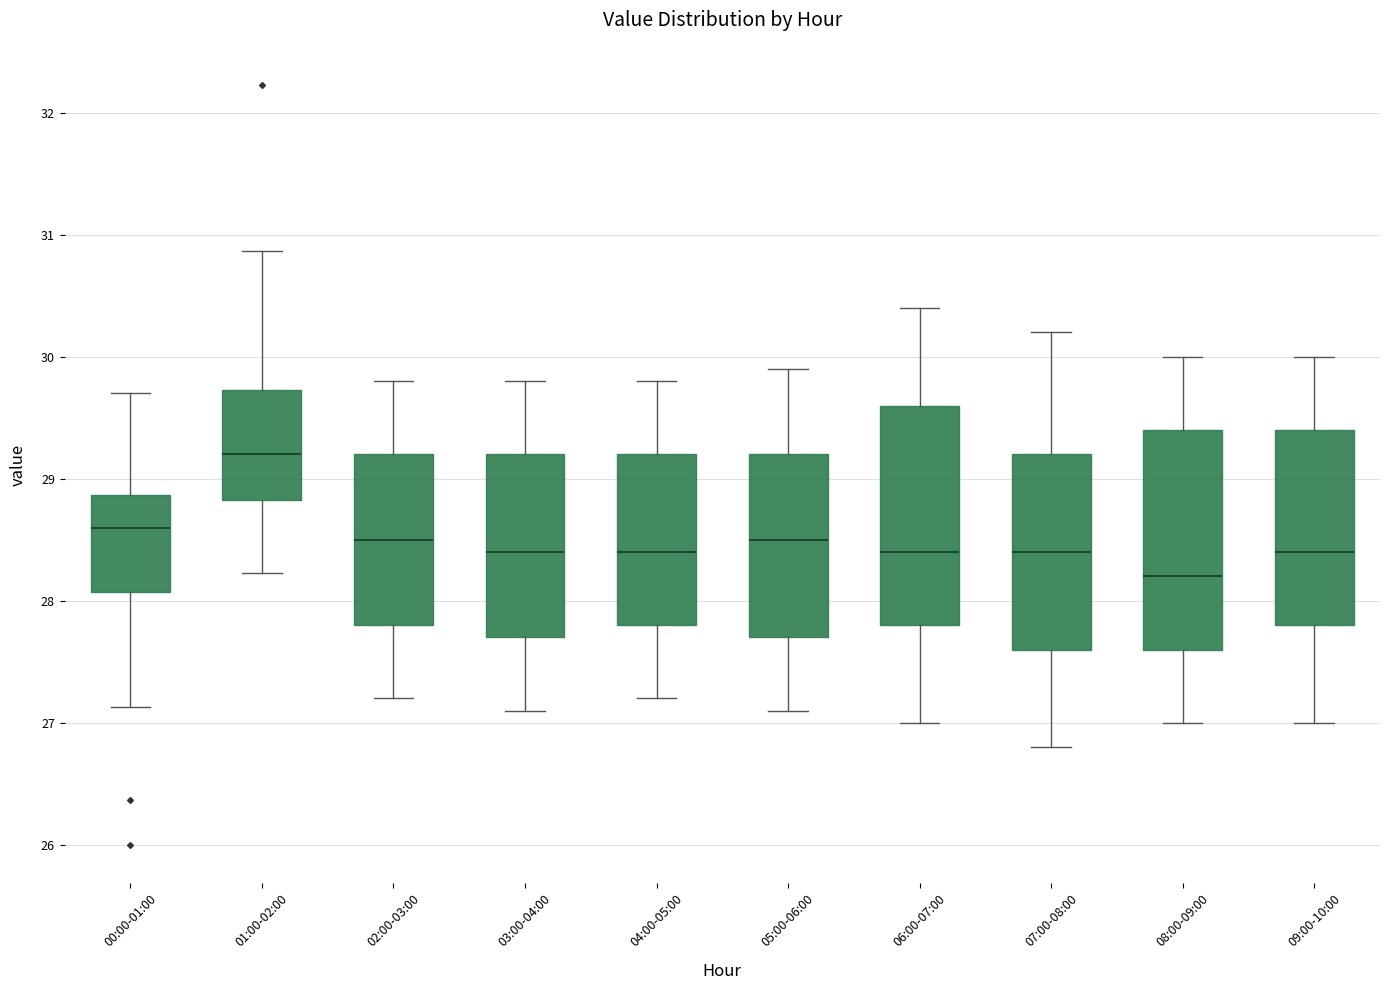

Reading left to right, transcribe this box plot: for each box, give where its median line is, the range the box spans, and where its two whiskers end, as read against the y-axis. The values are not printed on the chart, so give them approximately, as read against the axis.

00:00-01:00: median 28.6, box 28.1 to 28.9, whiskers 27.1 to 29.7
01:00-02:00: median 29.2, box 28.8 to 29.7, whiskers 28.2 to 30.9
02:00-03:00: median 28.5, box 27.8 to 29.2, whiskers 27.2 to 29.8
03:00-04:00: median 28.4, box 27.7 to 29.2, whiskers 27.1 to 29.8
04:00-05:00: median 28.4, box 27.8 to 29.2, whiskers 27.2 to 29.8
05:00-06:00: median 28.5, box 27.7 to 29.2, whiskers 27.1 to 29.9
06:00-07:00: median 28.4, box 27.8 to 29.6, whiskers 27.0 to 30.4
07:00-08:00: median 28.4, box 27.6 to 29.2, whiskers 26.8 to 30.2
08:00-09:00: median 28.2, box 27.6 to 29.4, whiskers 27.0 to 30.0
09:00-10:00: median 28.4, box 27.8 to 29.4, whiskers 27.0 to 30.0